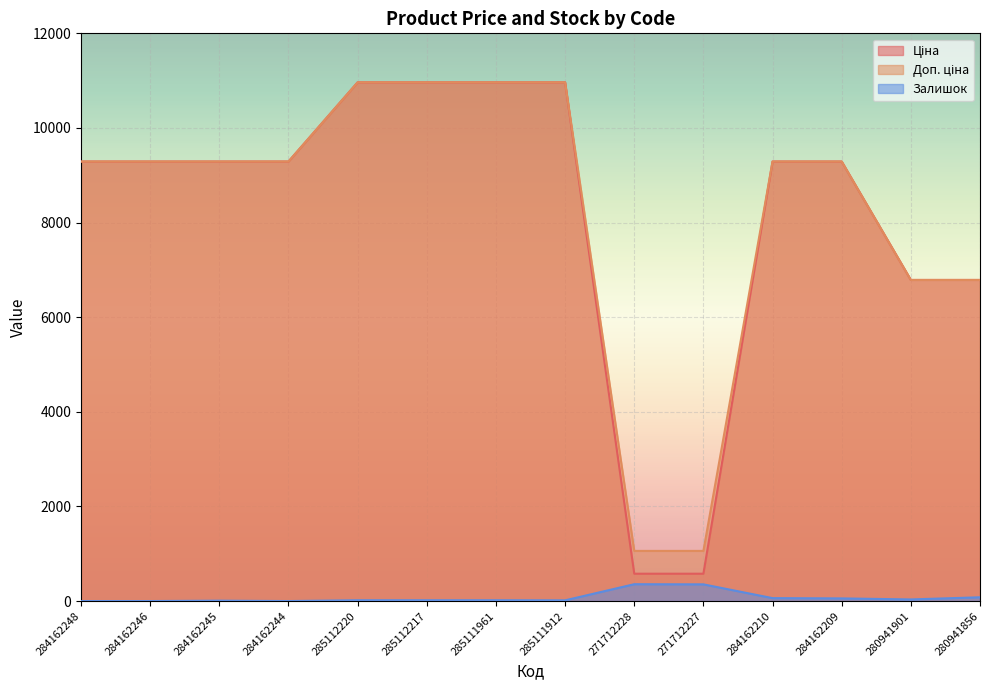

Where is Ціна nearest to the value 5771?

280941901